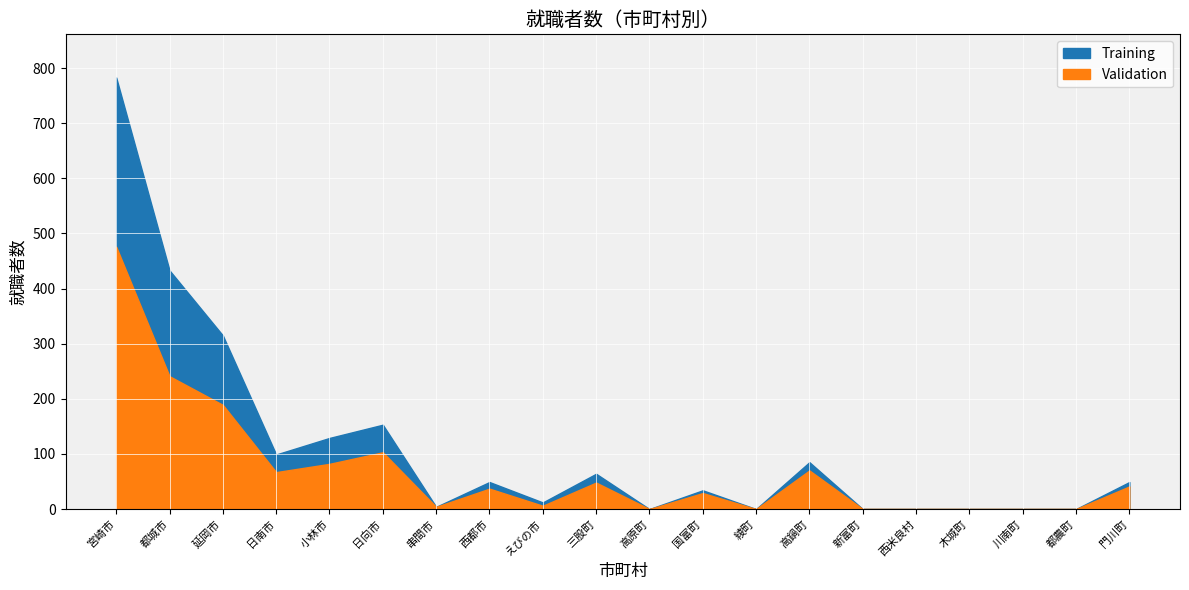

What is the difference between the maximum and second lowest values in the Validation series?

476